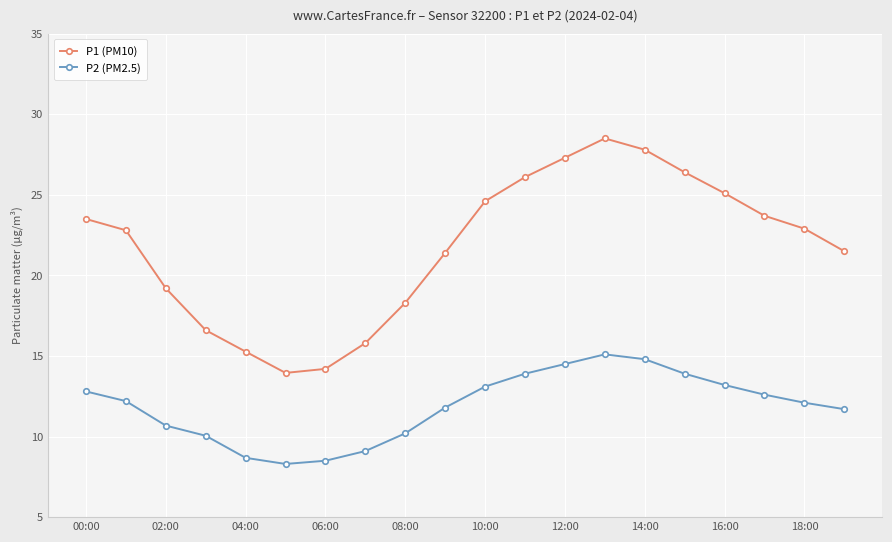

How many lines are shown in the chart?

2